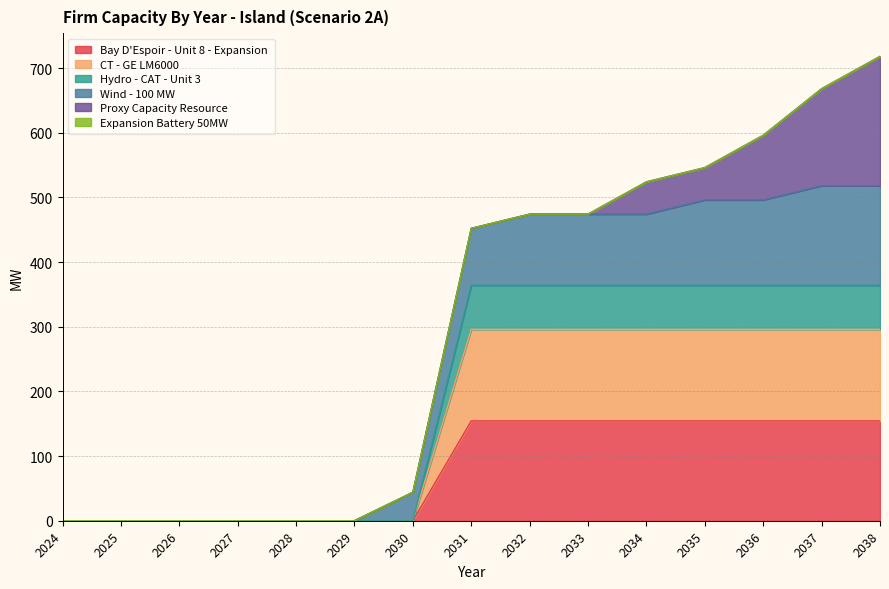

The Bay D'Espoir - Unit 8 - Expansion series shows 154.4 at 2032. True or false?

True